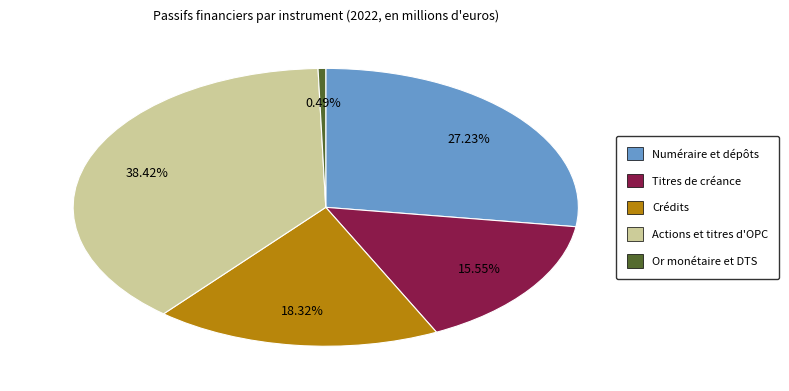

How many segments does this pie chart have?

5